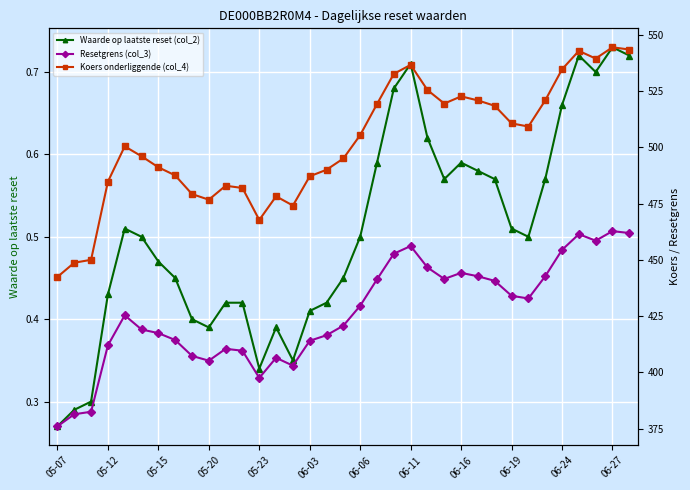

At which label is Waarde op laatste reset (col_2) closest to 0?

05-07